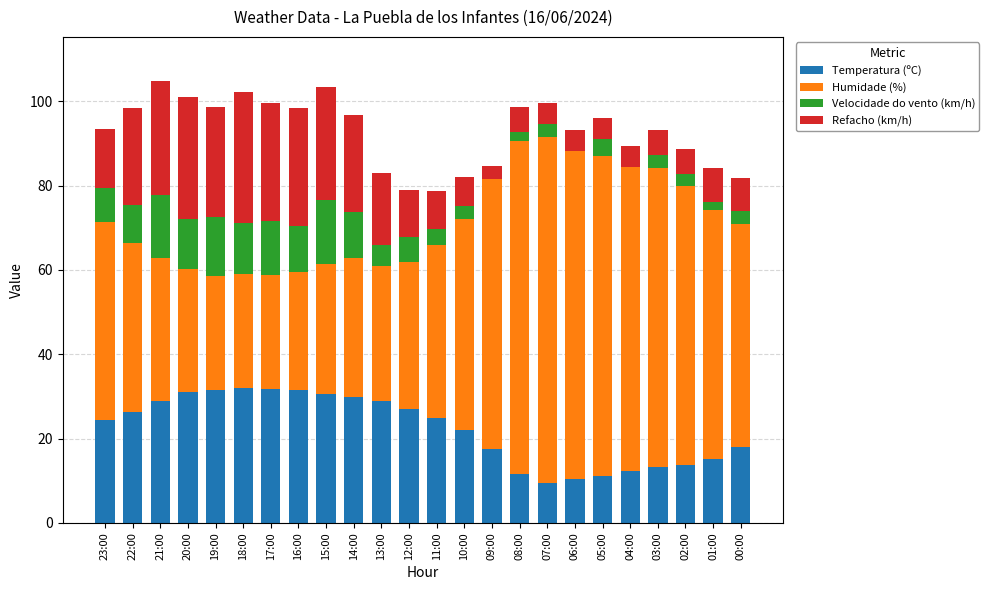

What is the sum of all Temperatura (ºC) values?

533.0